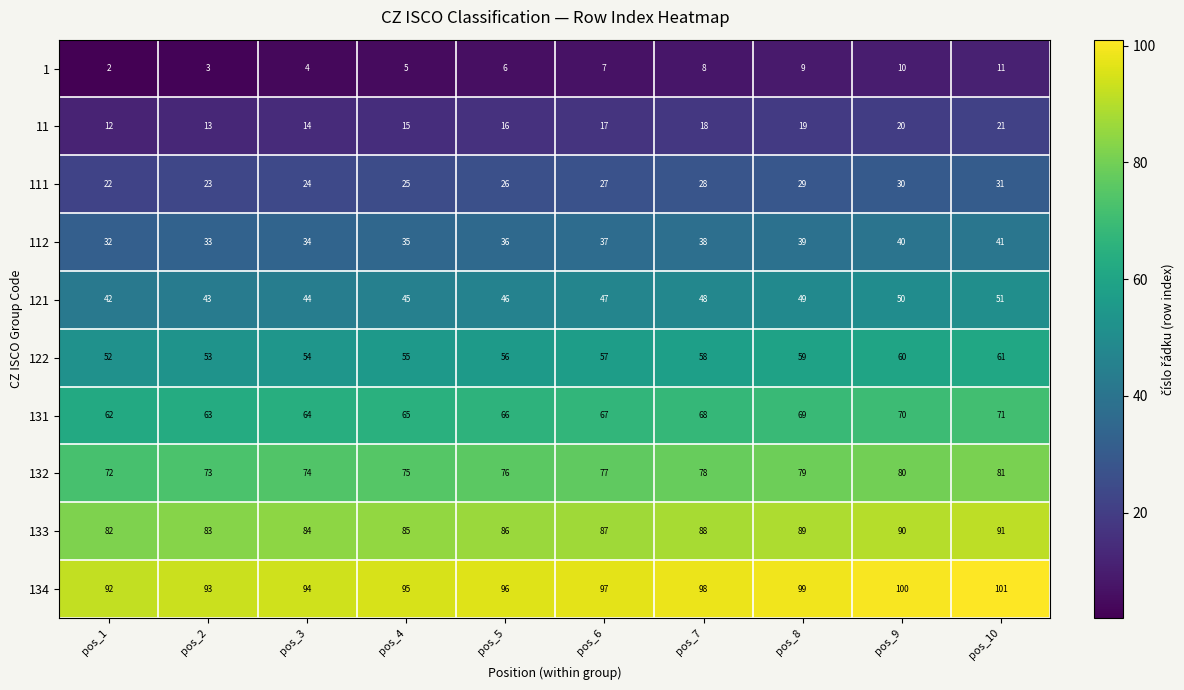

What value does the 134 series have at pos_4?

95